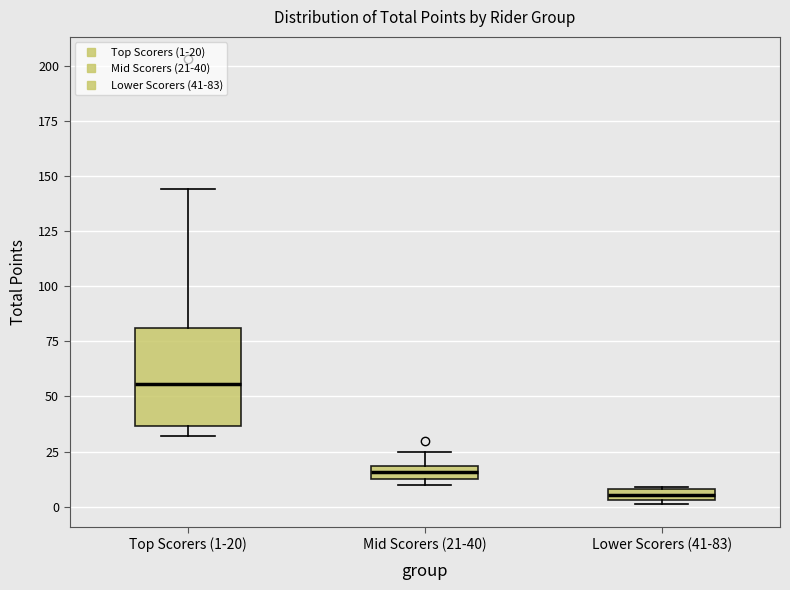

Where is the upper edge of the box for Top Scorers (1-20) on the y-axis? The values are not printed on the chart, so give them approximately, as read against the axis.

80